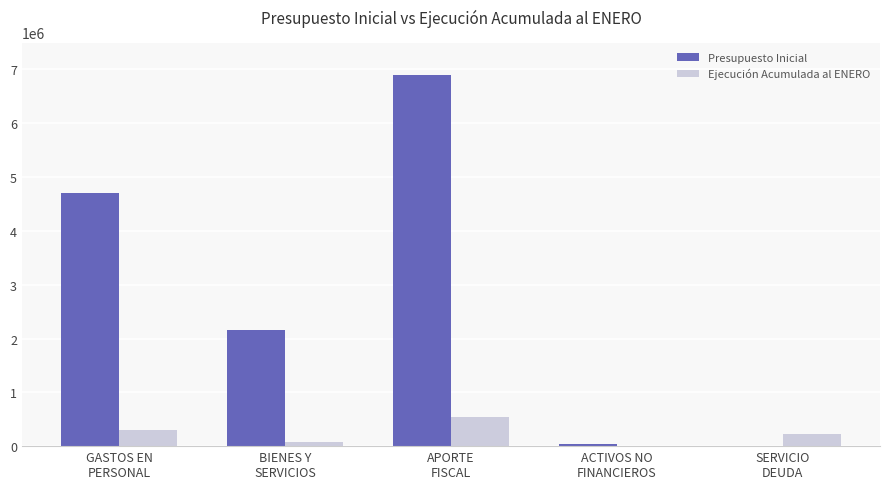

What is the highest value of the Ejecución Acumulada al ENERO series?

538110